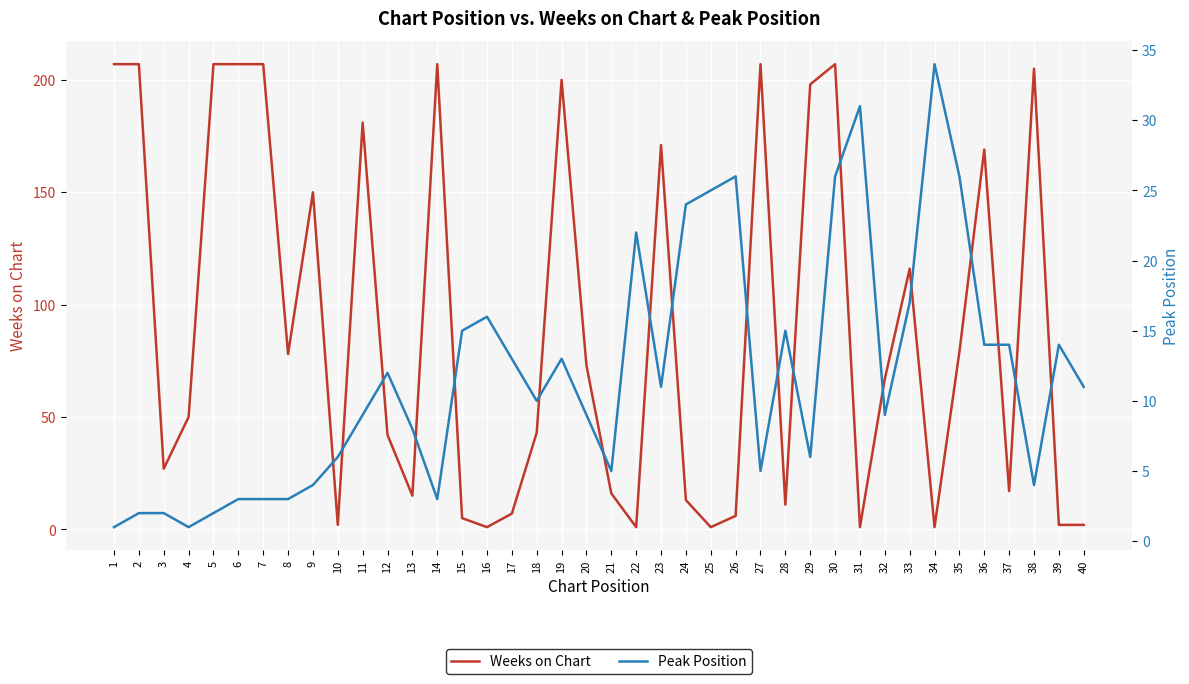

Reading right to left, list all the values displayed in this chart.

Weeks on Chart: 40=2	39=2	38=205	37=17	36=169	35=79	34=1	33=116	32=67	31=1	30=207	29=198	28=11	27=207	26=6	25=1	24=13	23=171	22=1	21=16	20=73	19=200	18=43	17=7	16=1	15=5	14=207	13=15	12=42	11=181	10=2	9=150	8=78	7=207	6=207	5=207	4=50	3=27	2=207	1=207
Peak Position: 40=11	39=14	38=4	37=14	36=14	35=26	34=34	33=17	32=9	31=31	30=26	29=6	28=15	27=5	26=26	25=25	24=24	23=11	22=22	21=5	20=9	19=13	18=10	17=13	16=16	15=15	14=3	13=8	12=12	11=9	10=6	9=4	8=3	7=3	6=3	5=2	4=1	3=2	2=2	1=1